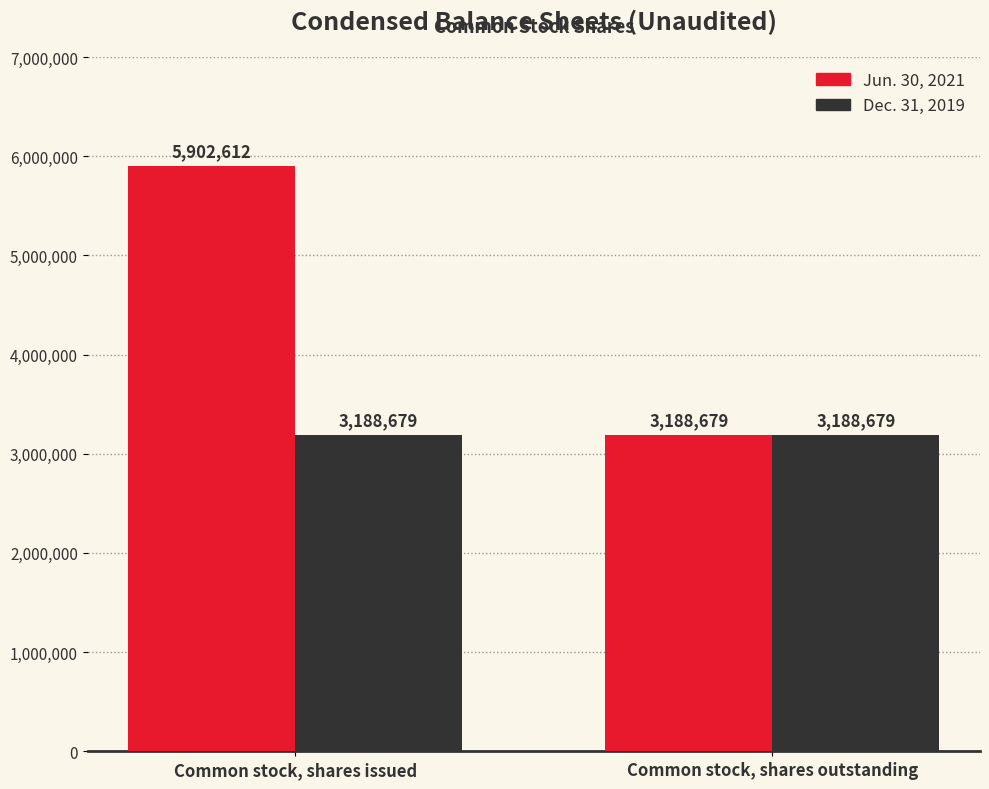

What is the average value of the Jun. 30, 2021 series?

4545646